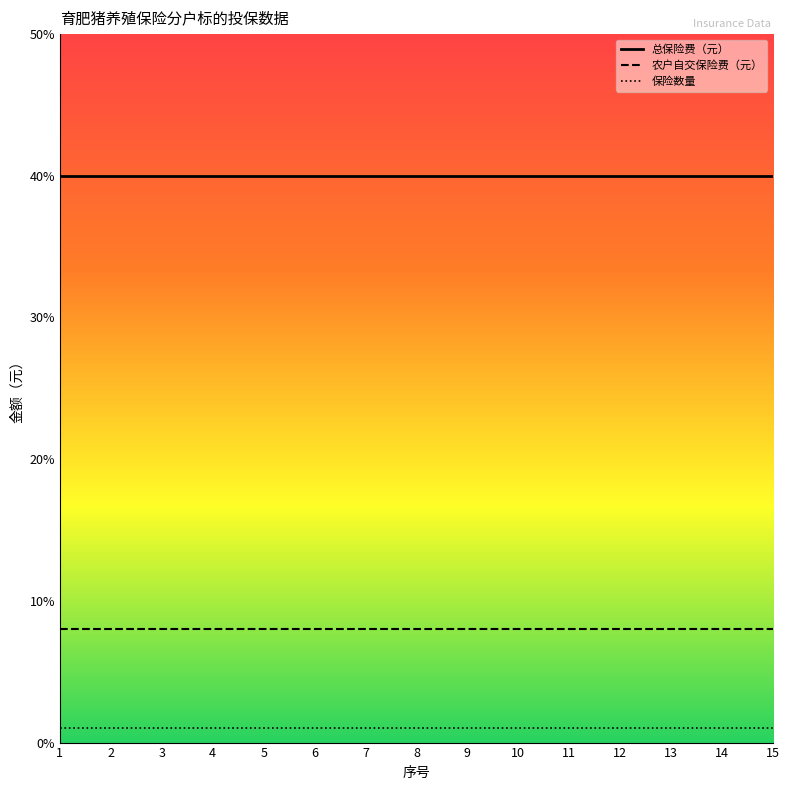

What is the value of the 农户自交保险费（元） point at the 10th from the left?

8